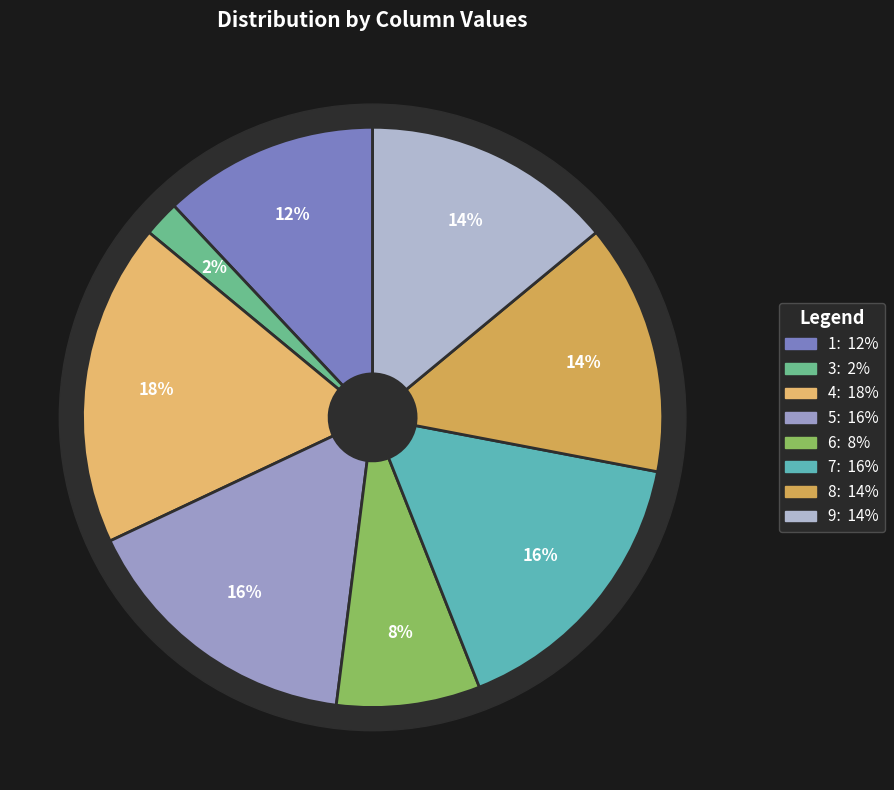

How many slices are in this pie chart?

8